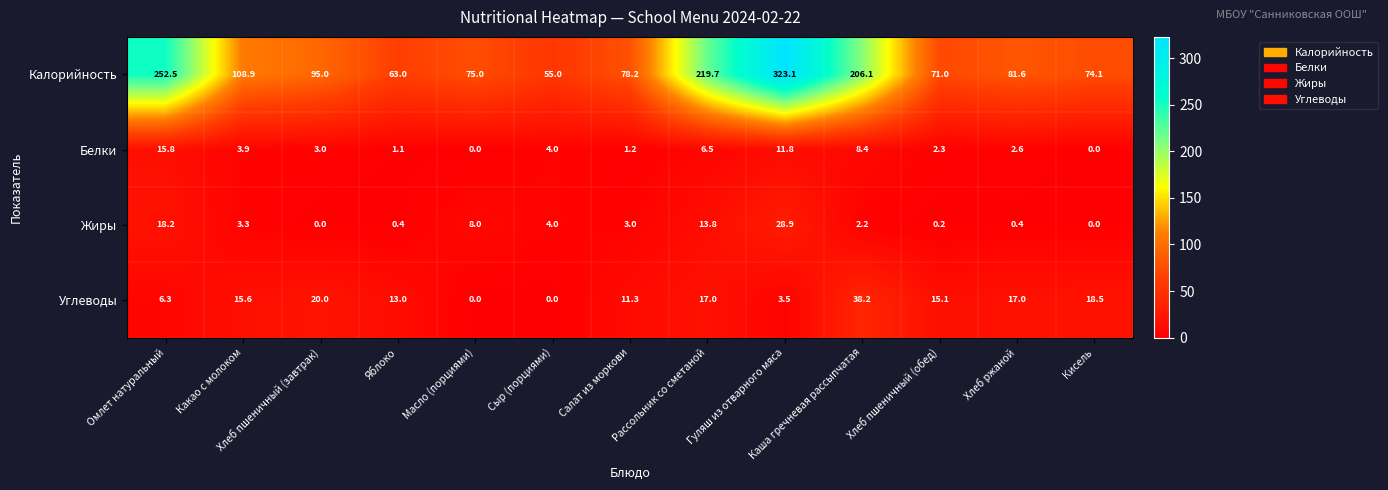

What is the total value across all series at Салат из моркови?

93.7